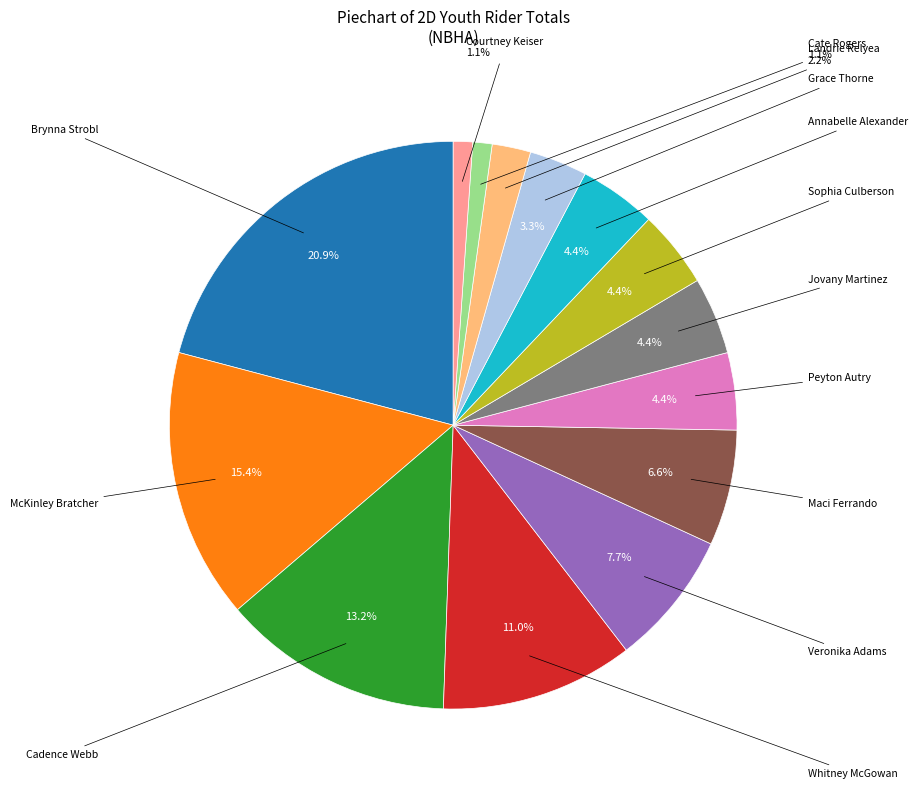

Is there a majority slice in this chart?

No